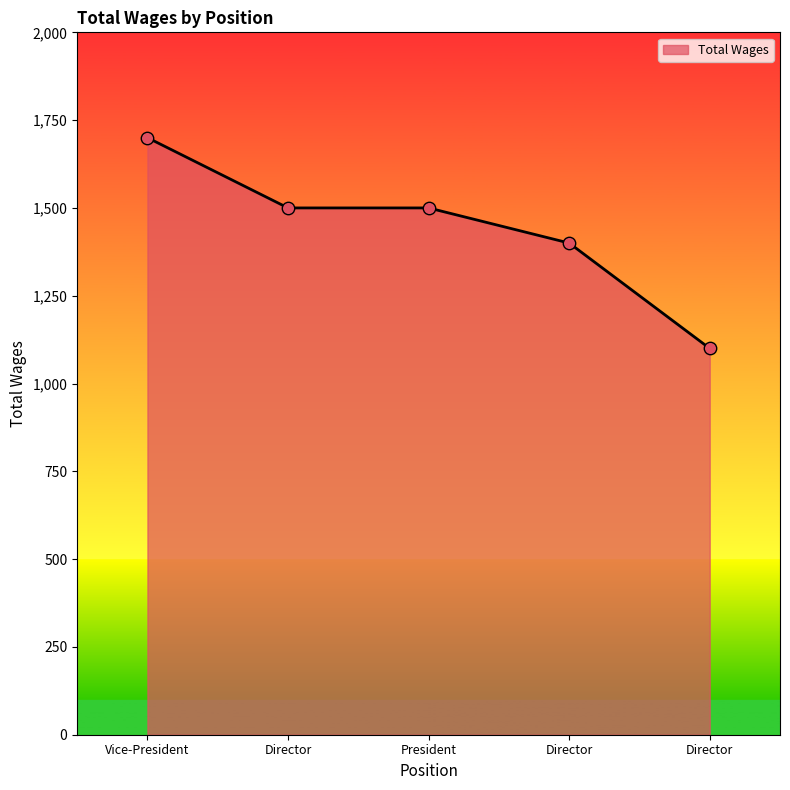

What is the change in value from Vice-President to President?

-200